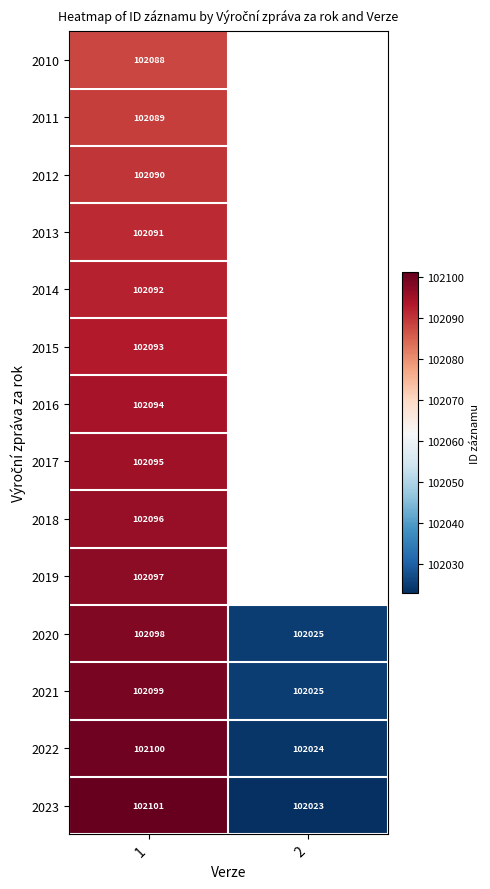

At how many categories does at least one series exceed 102025?

1